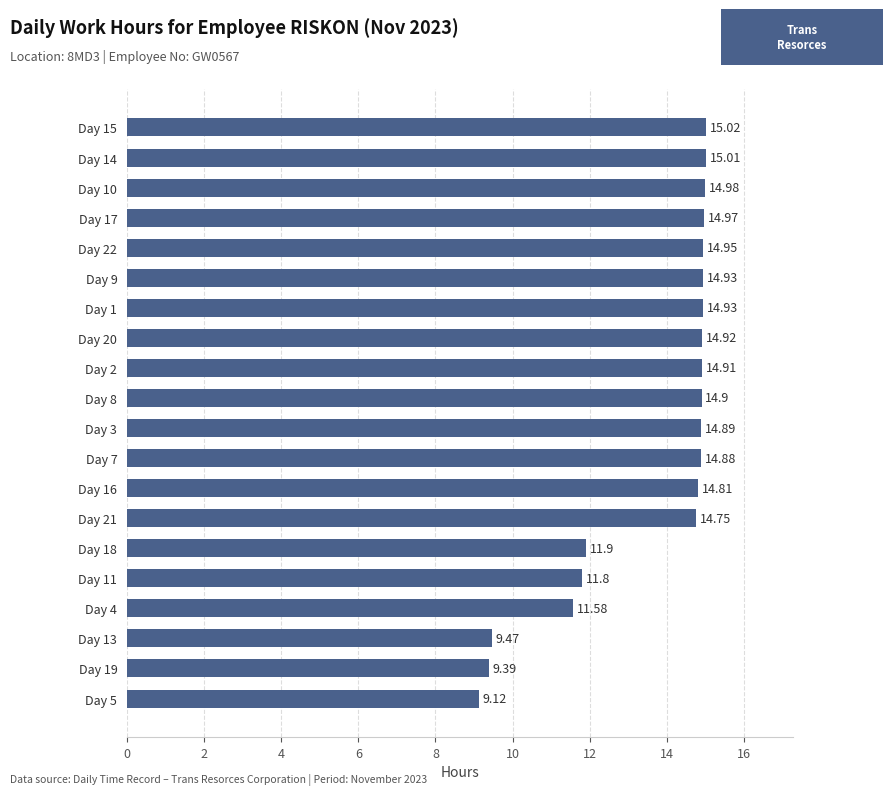

Count the number of data series in this chart.

1